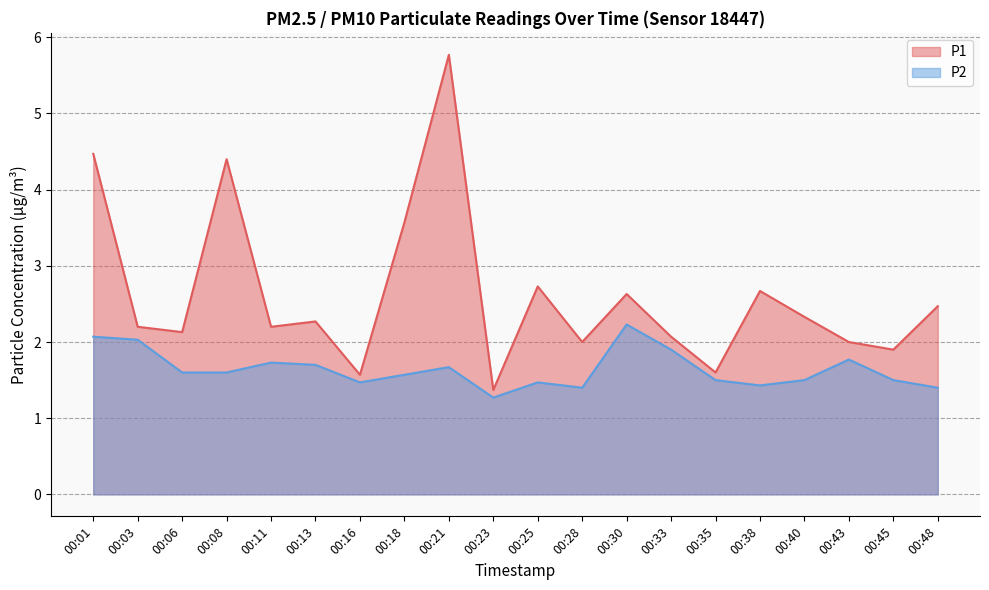

Reading left to right, list all the values displayed in this chart.

P1: 00:01=4.5	00:03=2.2	00:06=2.1	00:08=4.4	00:11=2.2	00:13=2.3	00:16=1.6	00:18=3.6	00:21=5.8	00:23=1.4	00:25=2.7	00:28=2.0	00:30=2.6	00:33=2.1	00:35=1.6	00:38=2.7	00:40=2.3	00:43=2.0	00:45=1.9	00:48=2.5
P2: 00:01=2.1	00:03=2.0	00:06=1.6	00:08=1.6	00:11=1.7	00:13=1.7	00:16=1.5	00:18=1.6	00:21=1.7	00:23=1.3	00:25=1.5	00:28=1.4	00:30=2.2	00:33=1.9	00:35=1.5	00:38=1.4	00:40=1.5	00:43=1.8	00:45=1.5	00:48=1.4